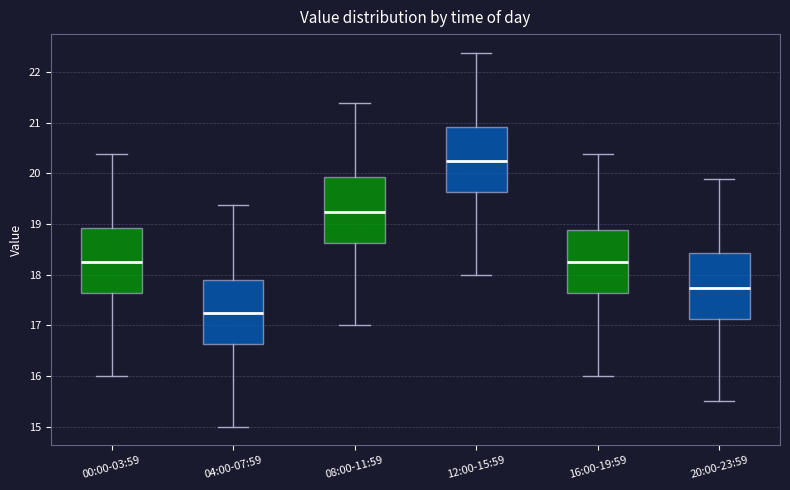

Where does the lower whisker of the box for 08:00-11:59 end on the y-axis? The values are not printed on the chart, so give them approximately, as read against the axis.

17.0